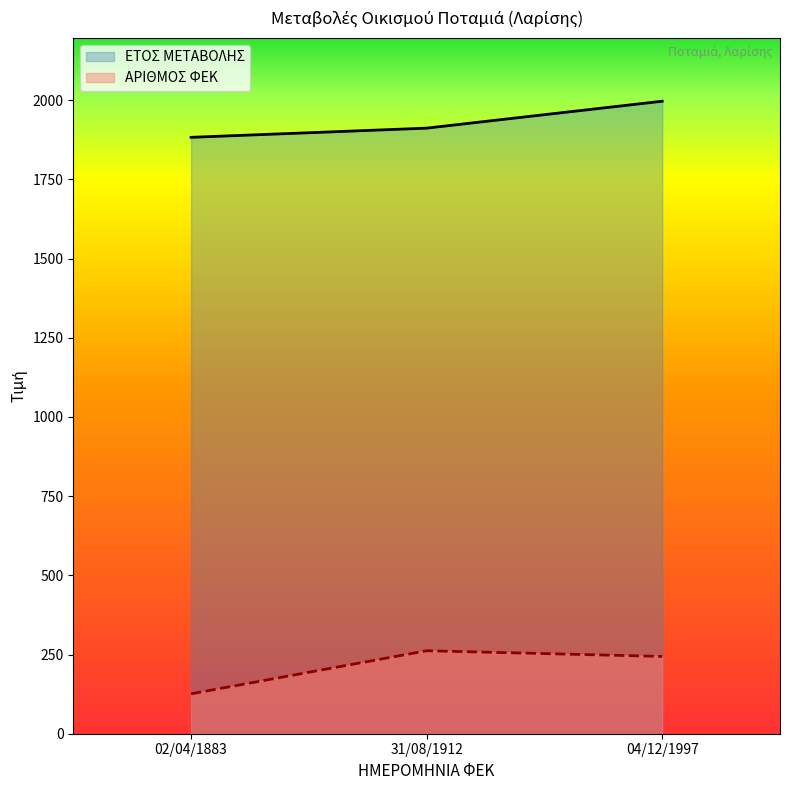

What is the average value of the ΕΤΟΣ ΜΕΤΑΒΟΛΗΣ series?

1931